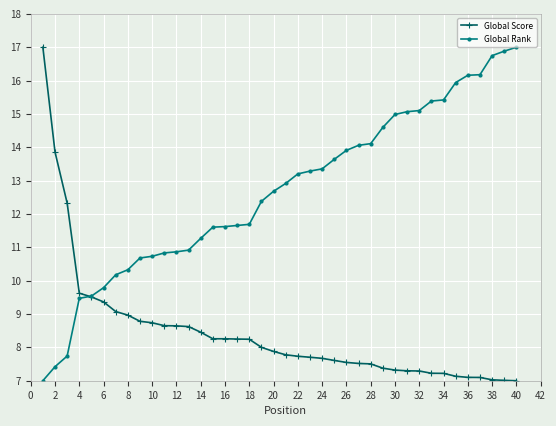

What is the value of the Global Rank point at the 40th from the left?

17.0